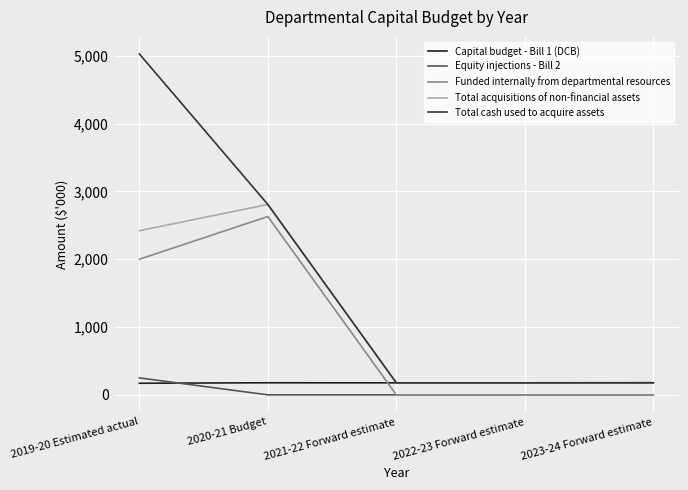

True or false: Equity injections - Bill 2 and Total acquisitions of non-financial assets intersect in this chart.

False